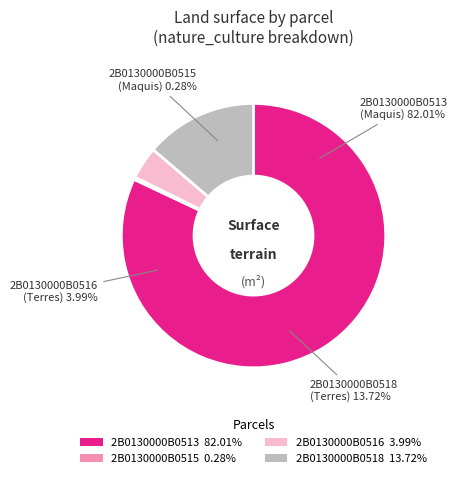

What is the change in value from 2B0130000B0515 to 2B0130000B0518?

+529